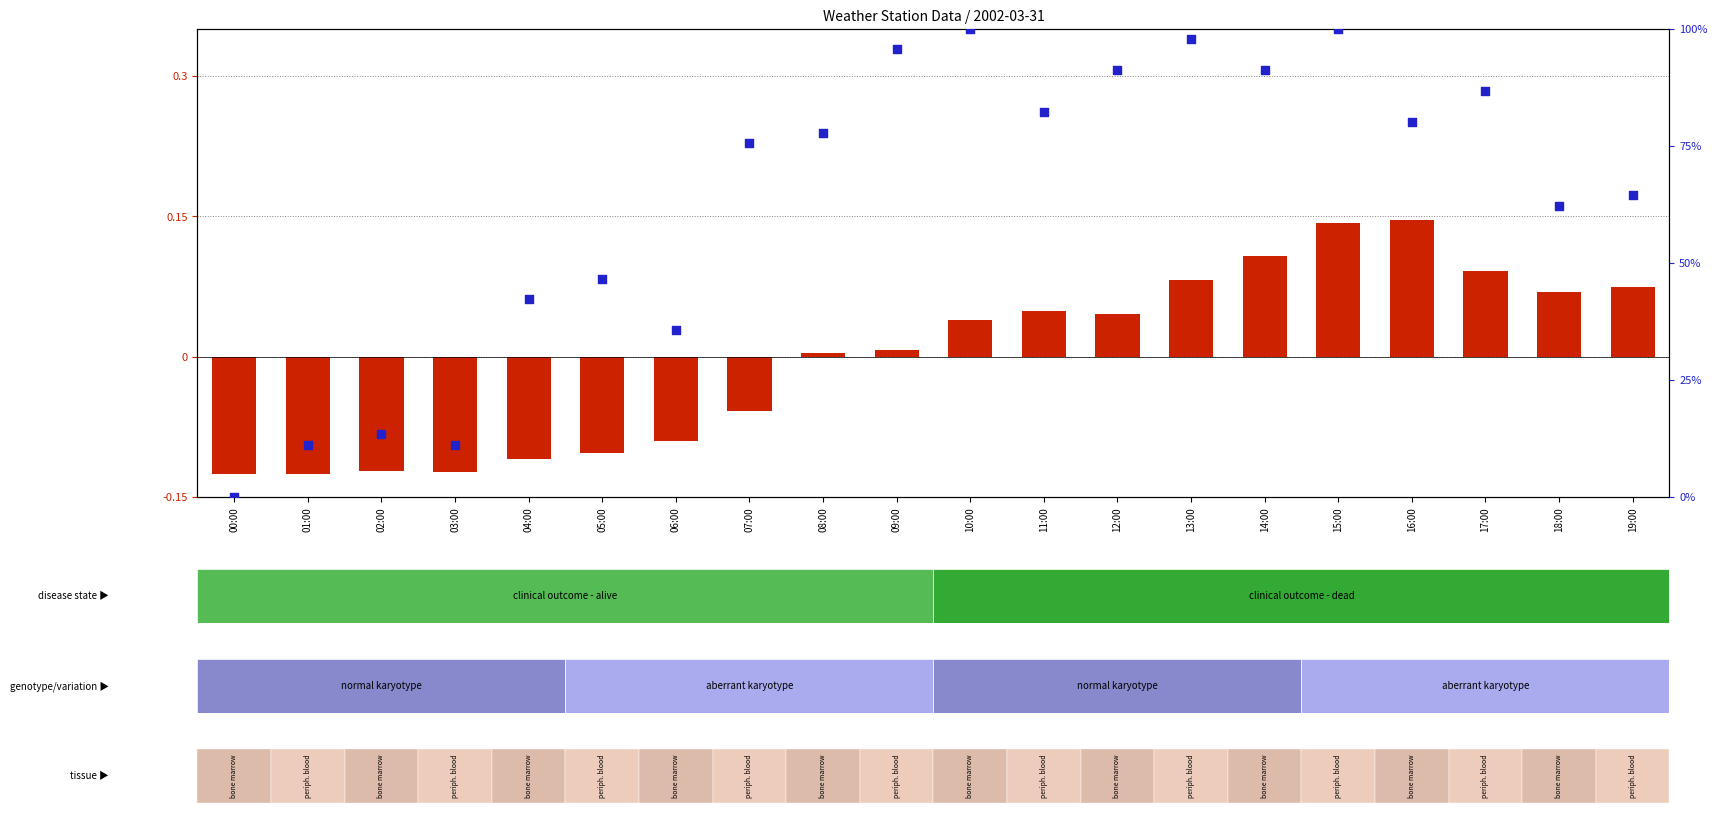

Which series reaches the minimum Y coordinate?

log ratio